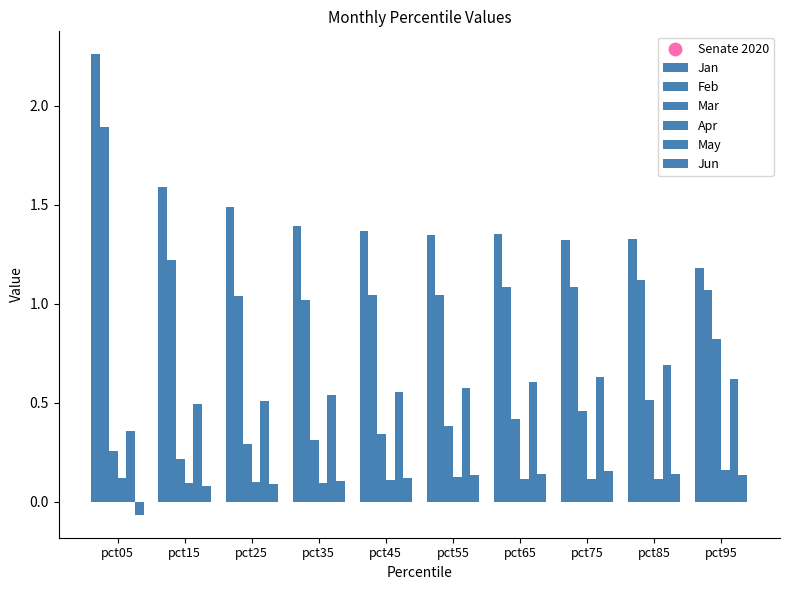

At how many categories does at least one series exceed 0?

10